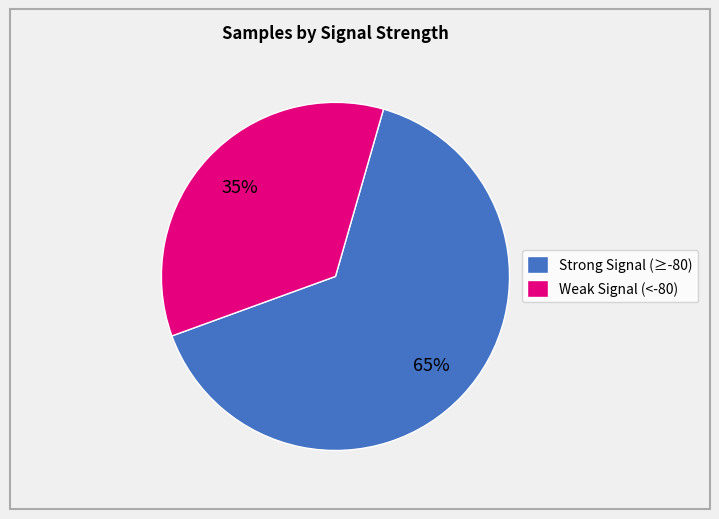

Approximately how many times larger is the value at Weak Signal (<-80) compared to Strong Signal (≥-80)?

0.5